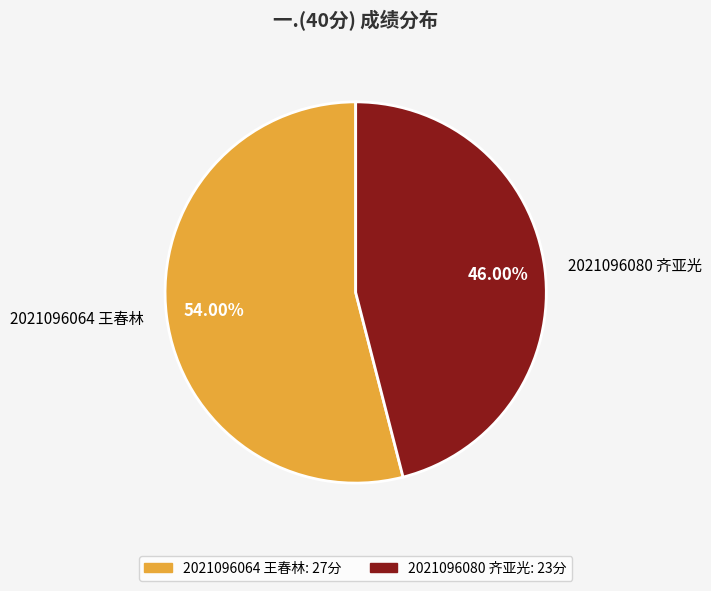

What is the smallest slice in the pie chart?

2021096080 齐亚光